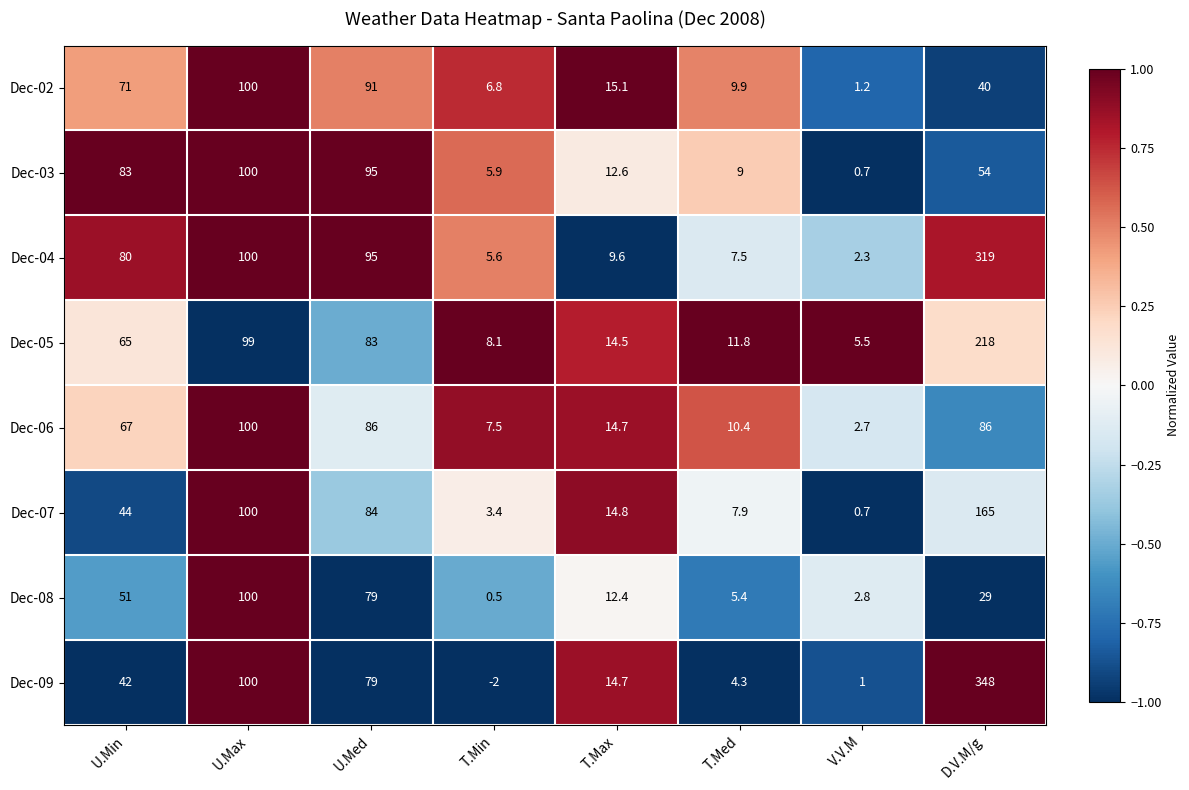

How many distinct data groups are displayed?

8